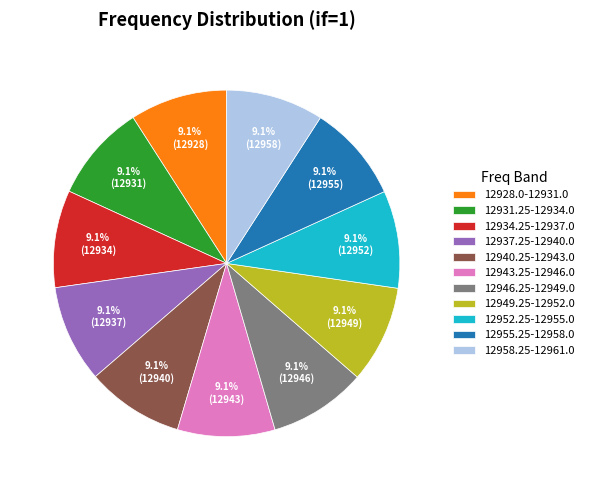

To the nearest percent, what percentage of the pie is 12940.25-12943.0?

9%